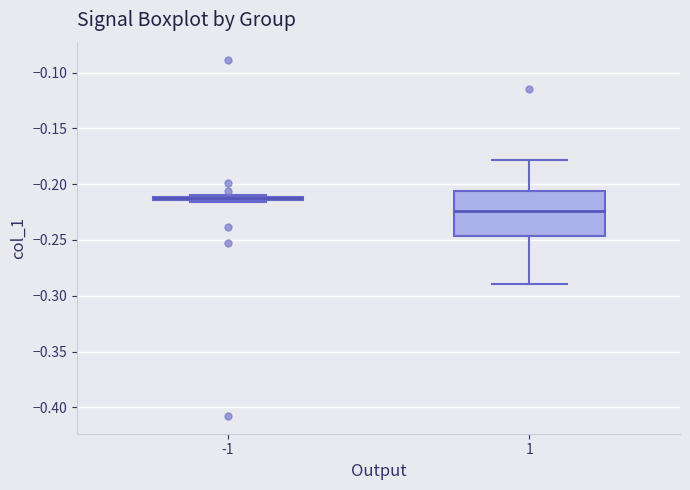

Comparing the boxes themselves (not the whiskers), which one is the tallest?

1